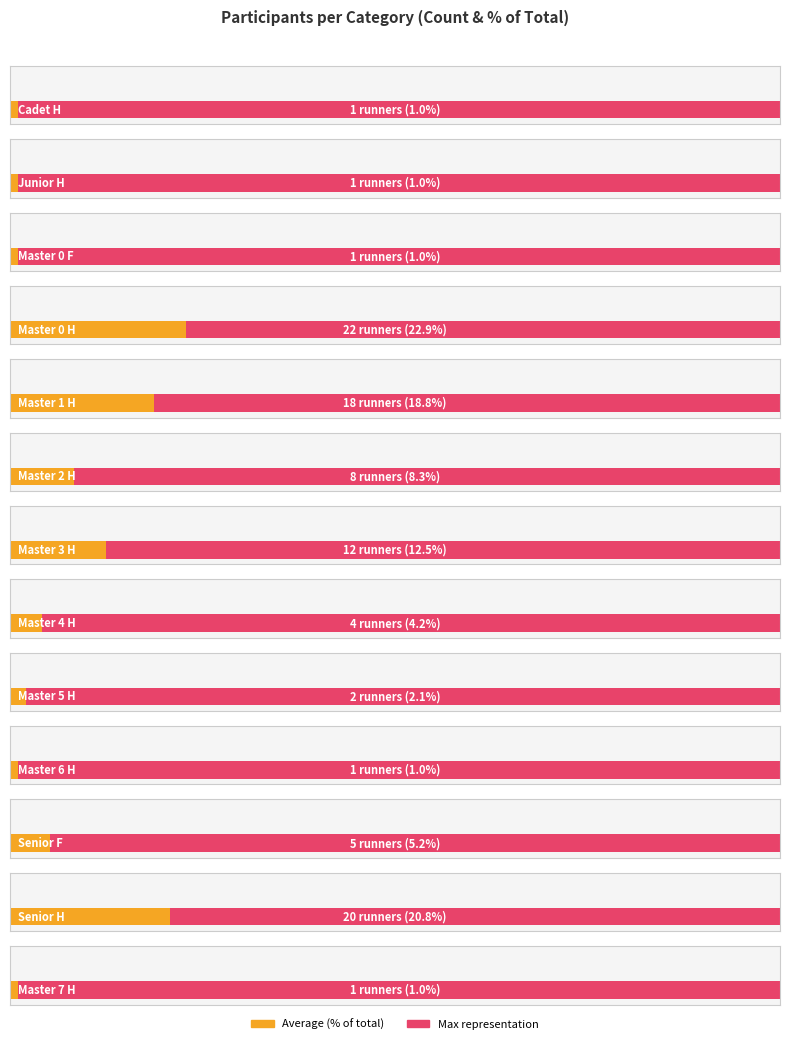

What is the value of the 8th bar from the left?

8